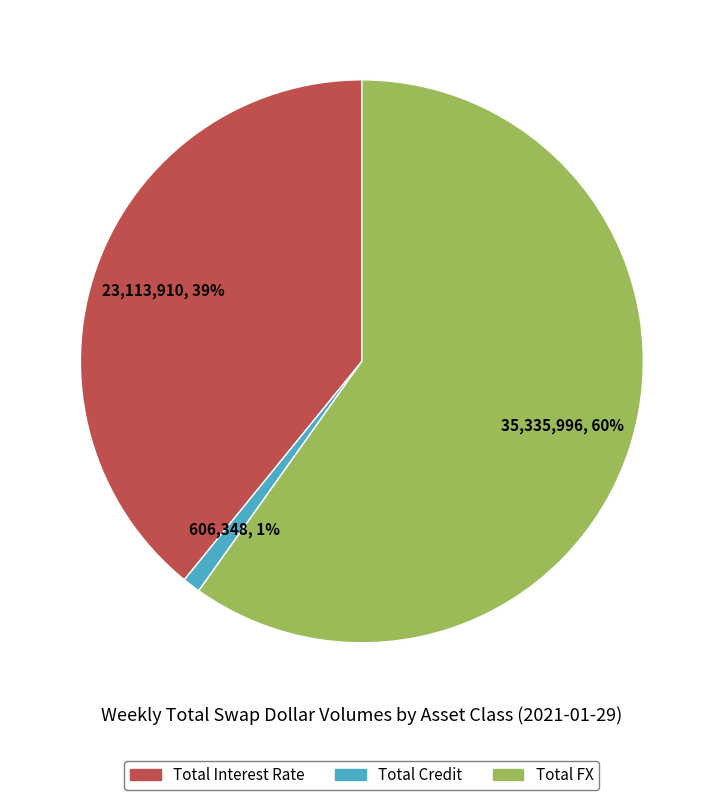

Which has a higher value, Total Interest Rate or Total Credit?

Total Interest Rate